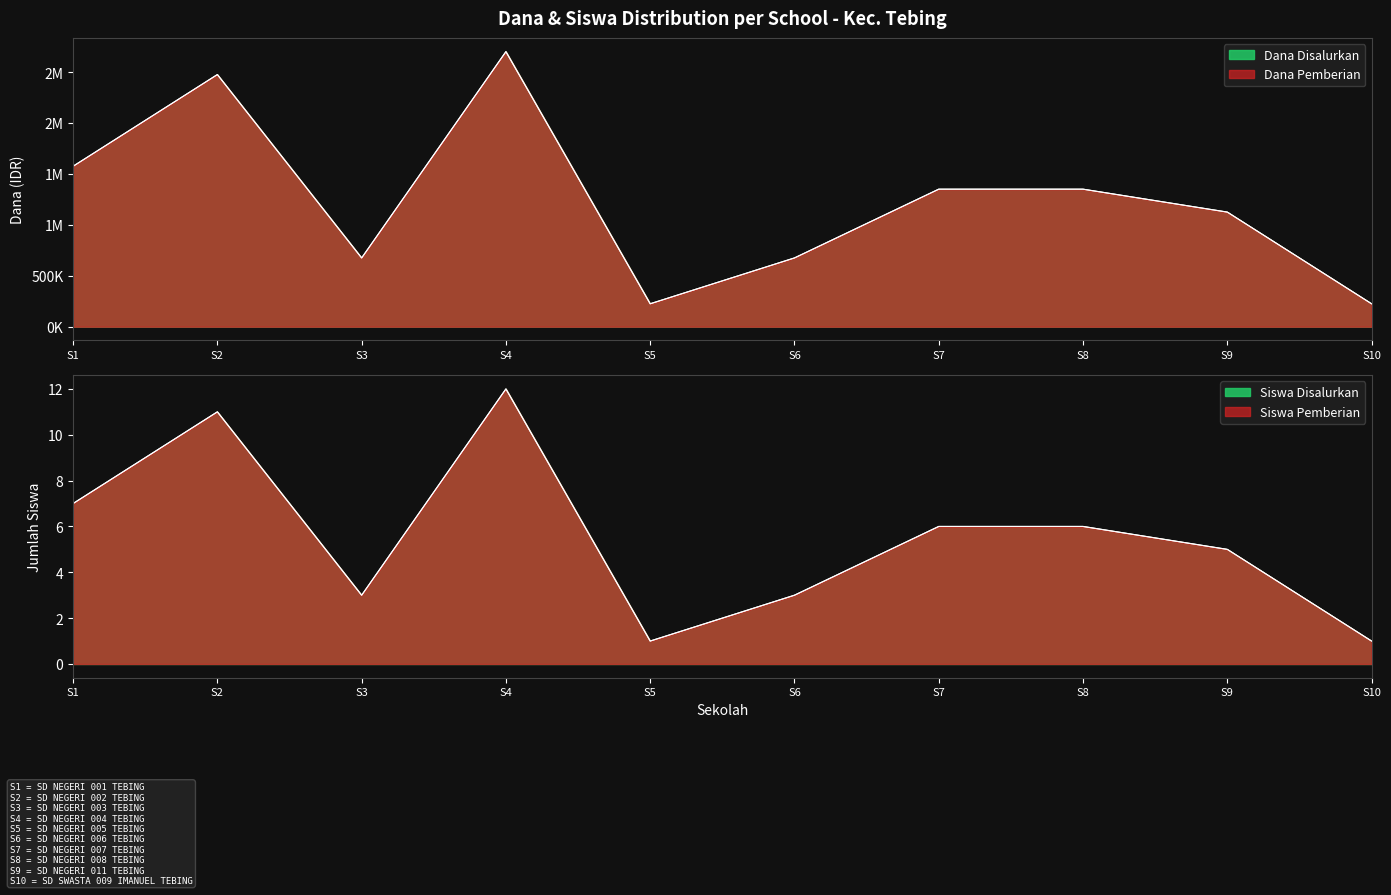

At which category is the sum across all series the highest?

S4